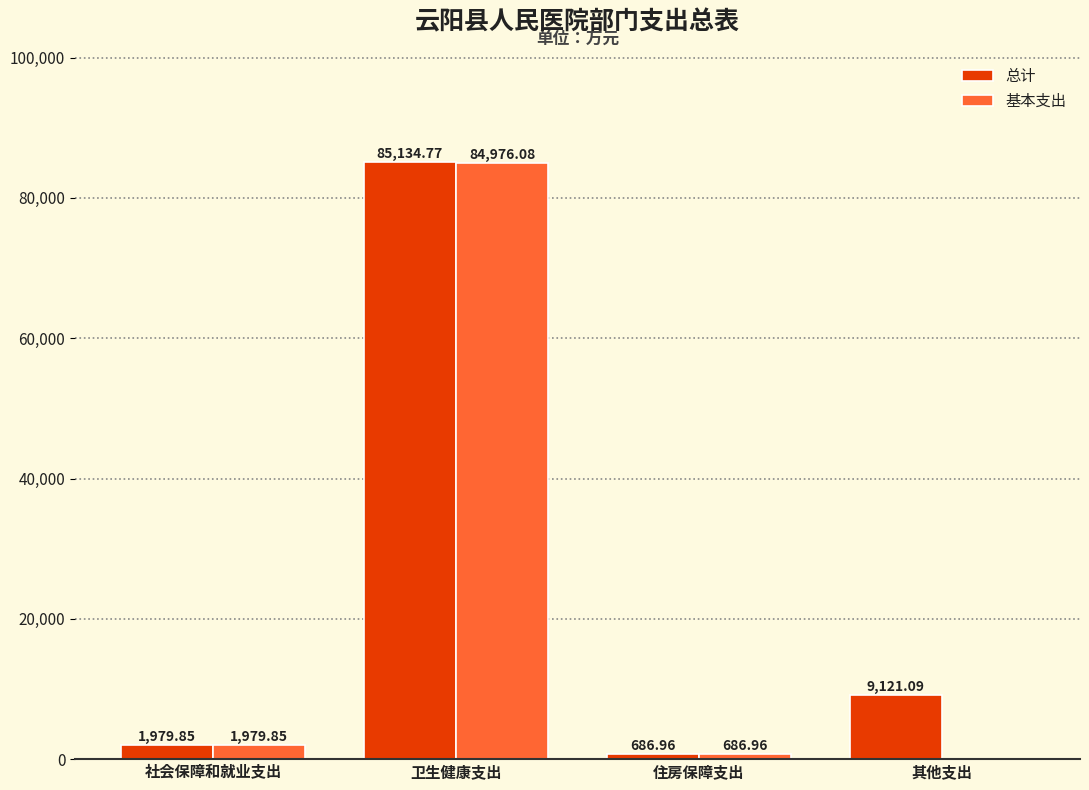

Where does the 总计 series first go above 9121?

卫生健康支出